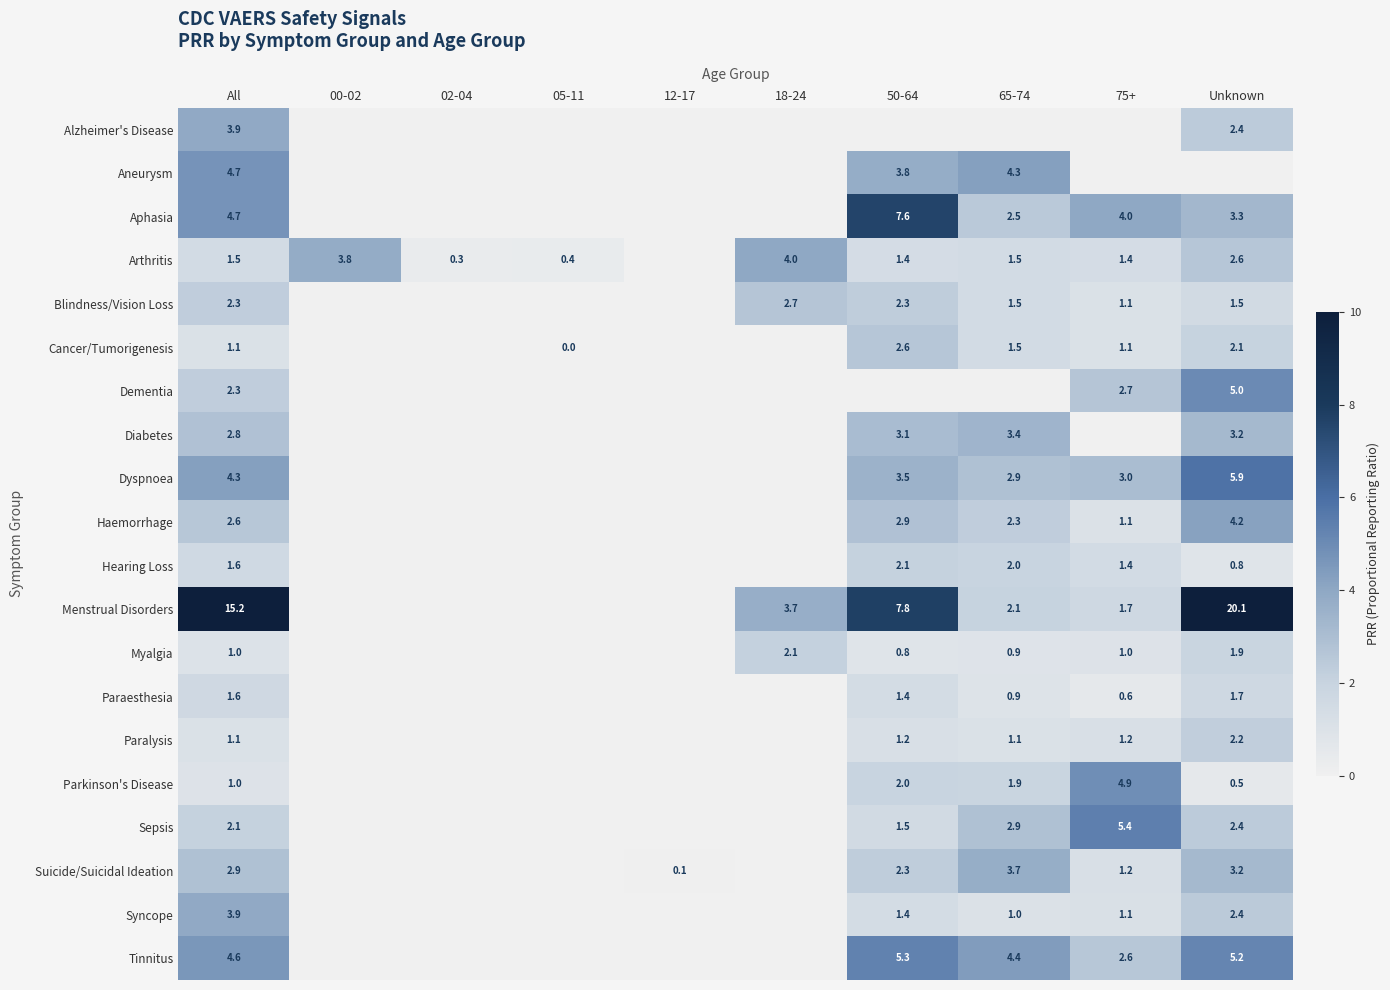

True or false: Aneurysm has a value of 5.0 at 50-64.

False